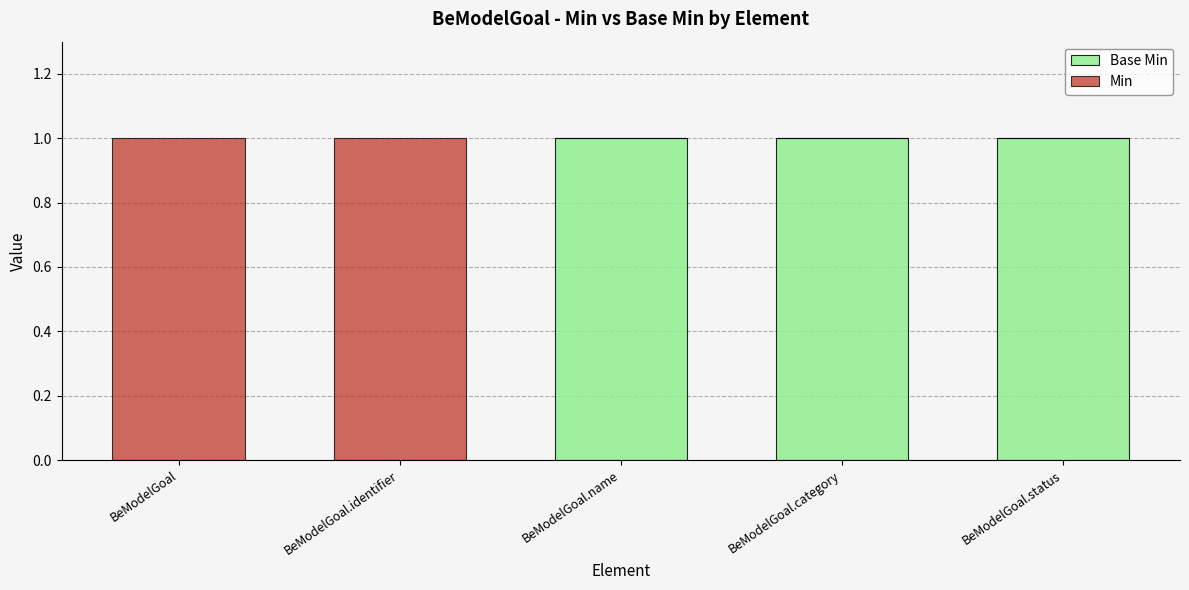

What are all the series names shown in the legend?

Base Min, Min